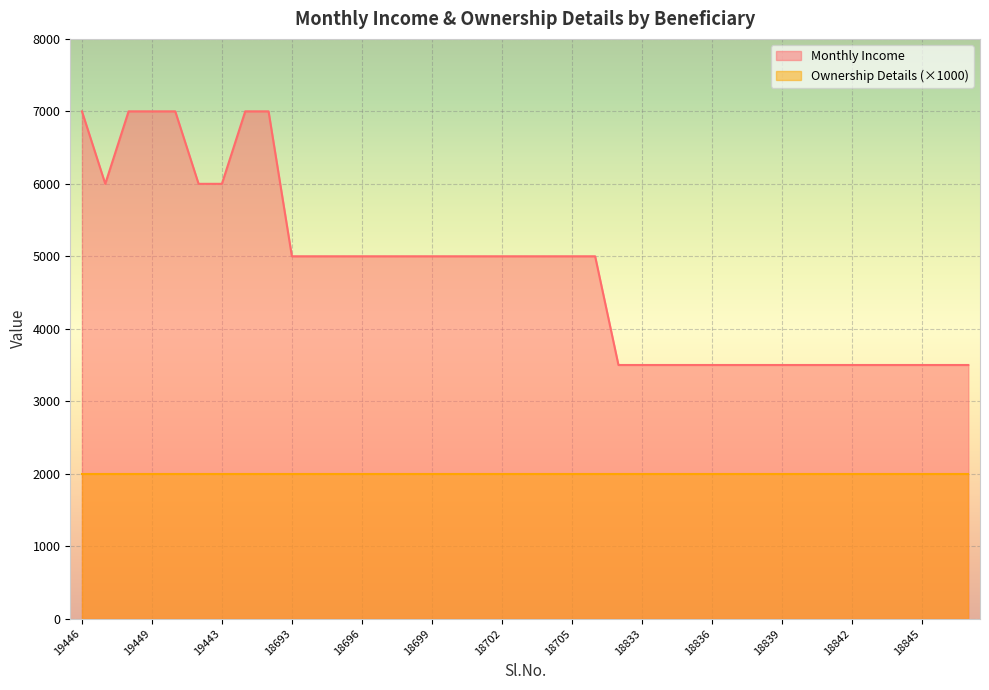

Is it true that the value at 18703 is 5000?

True